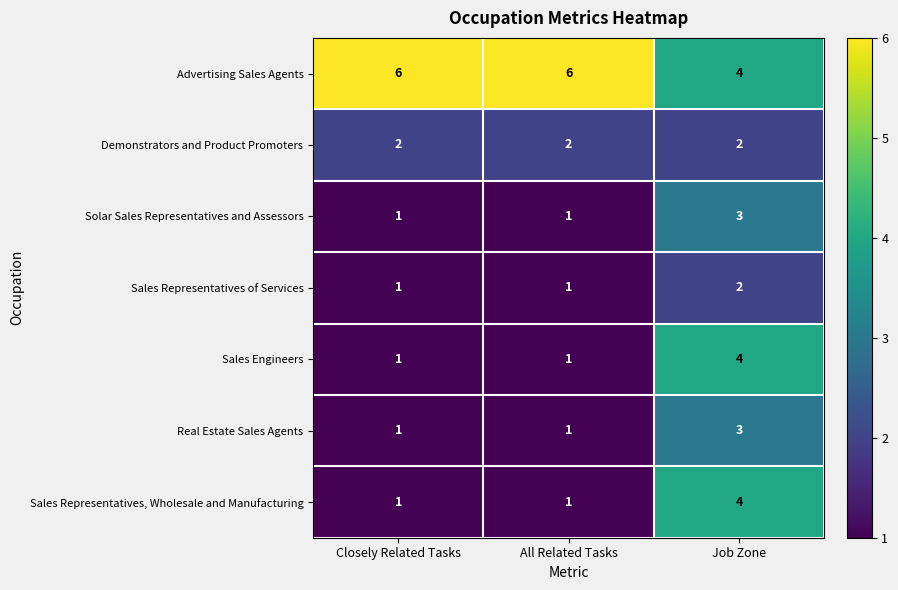

Read the Sales Engineers value at Job Zone.

4